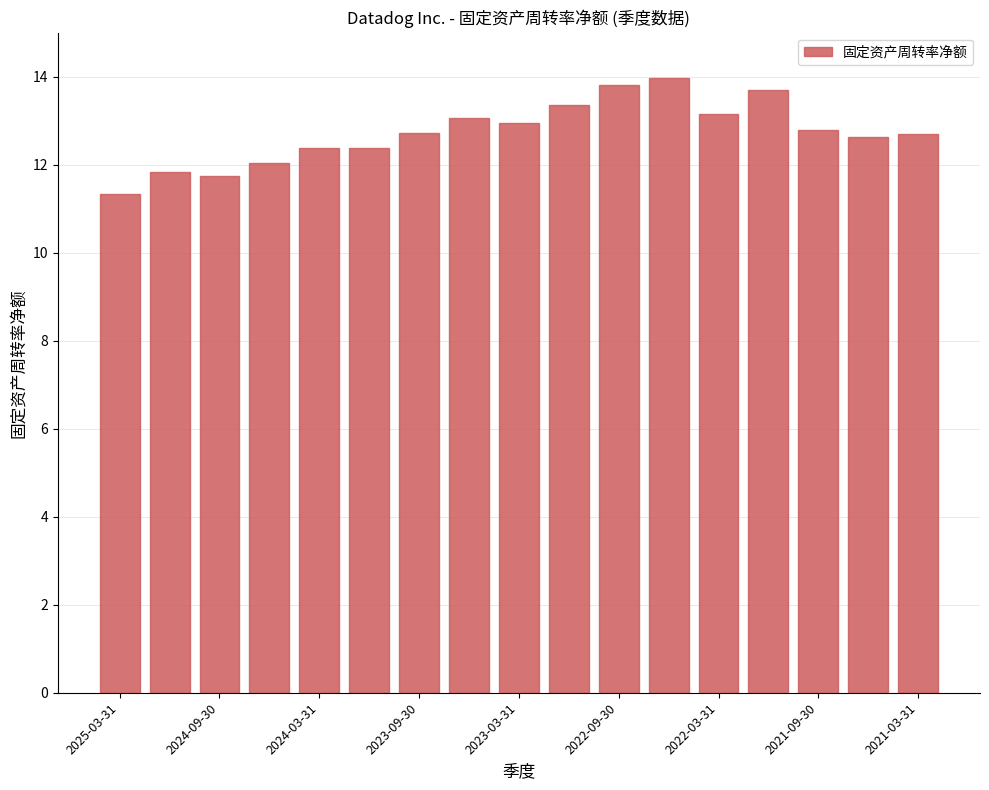

What is the average value?

12.7